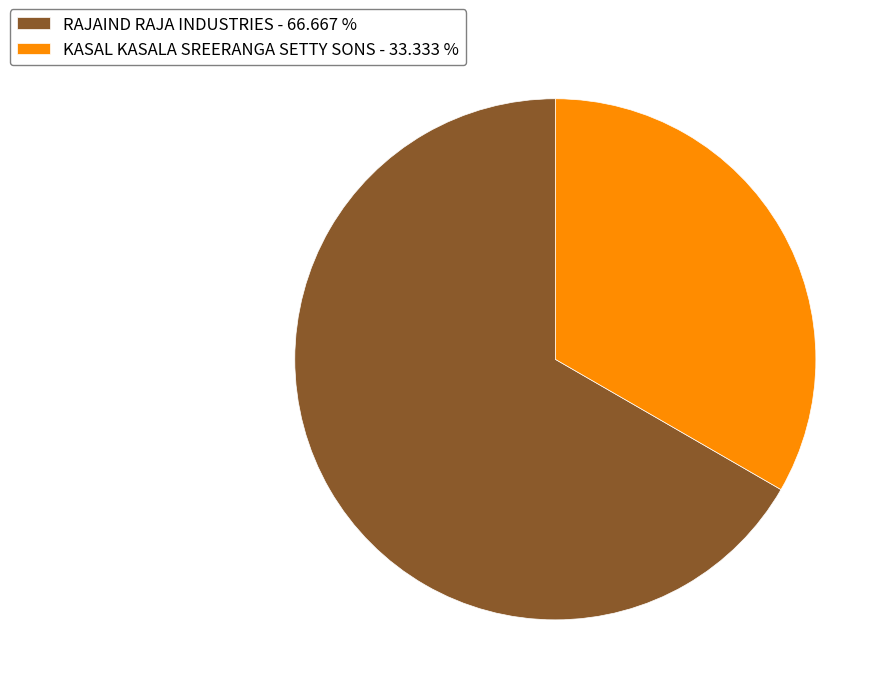

Which slice is the smallest?

KASAL KASALA SREERANGA SETTY SONS